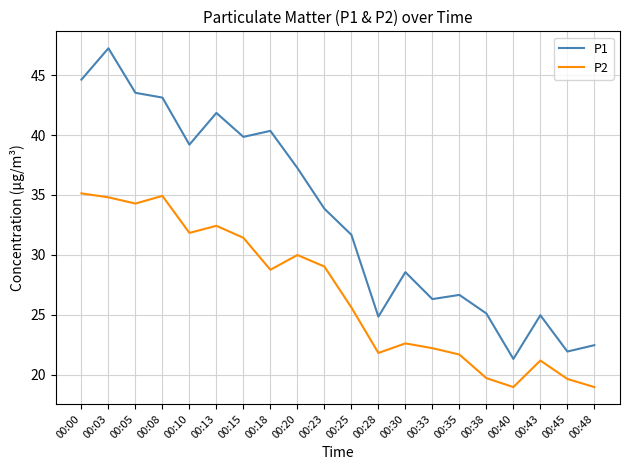

Where does the P1 series first go above 33?

00:00